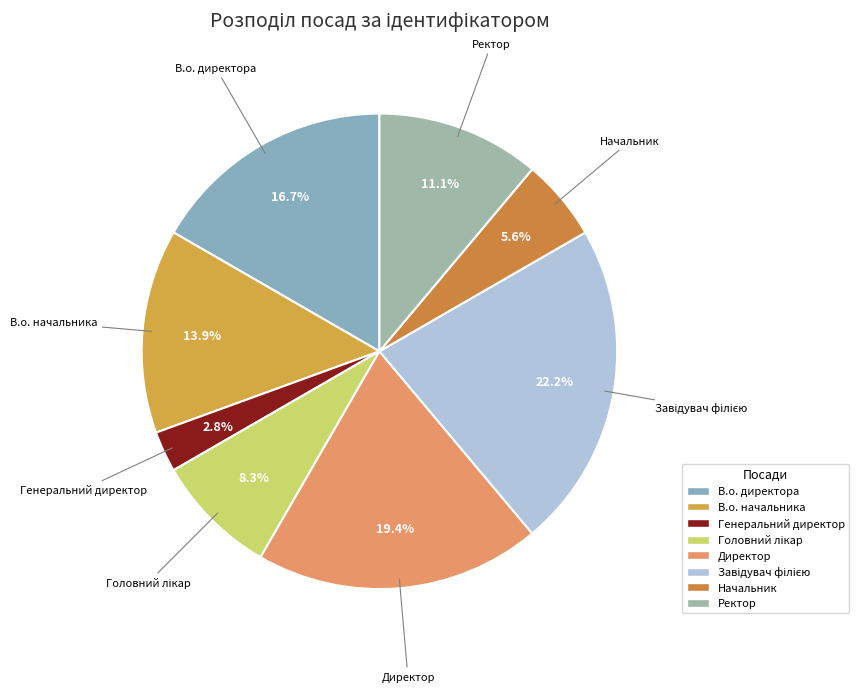

Count the number of slices in the pie.

8